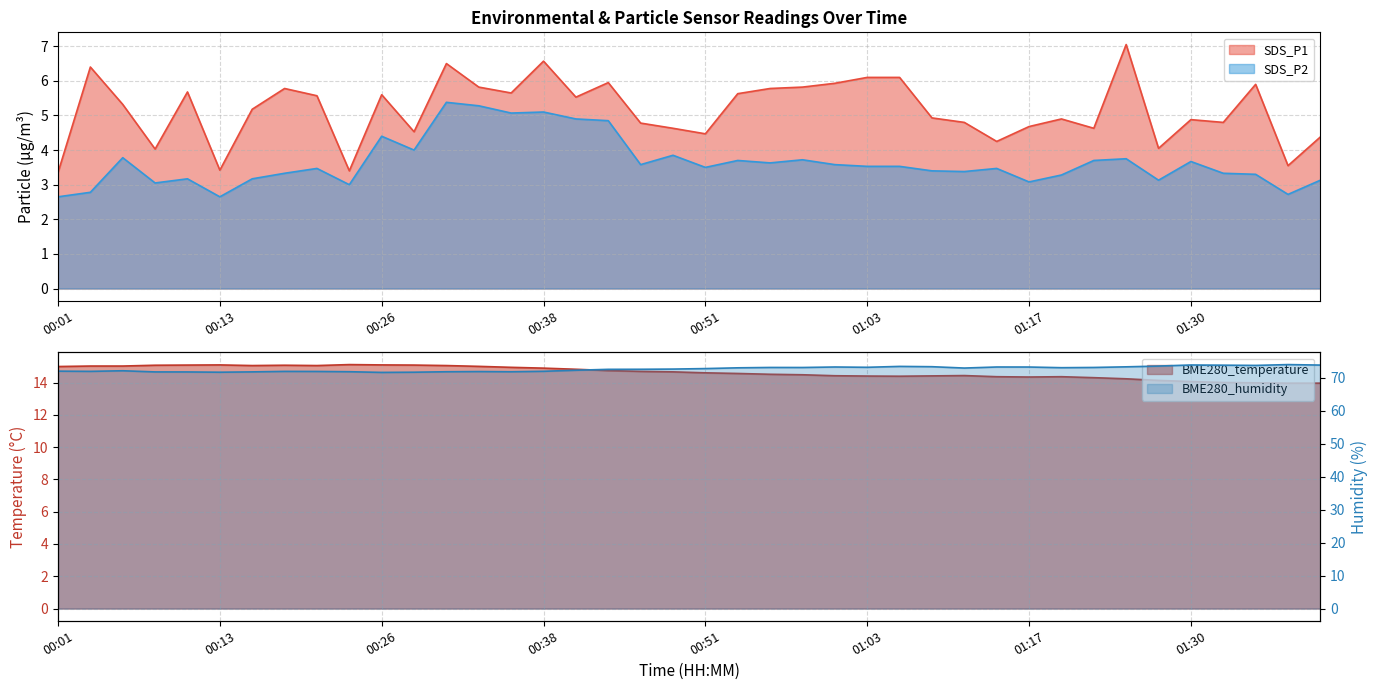

Read the BME280_humidity value at 00:08.

71.7